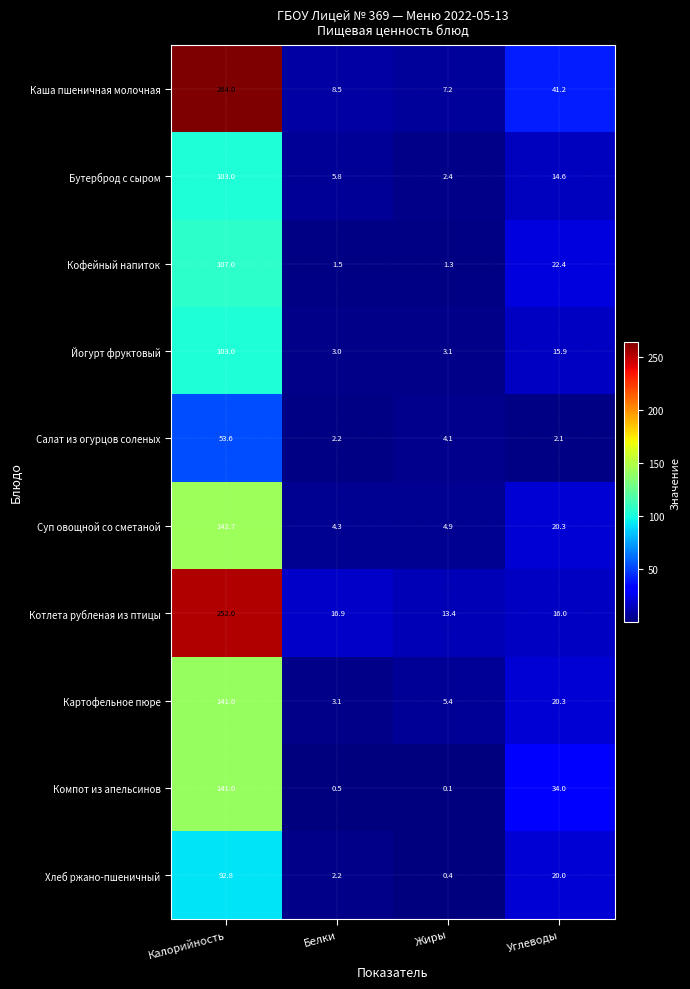

At how many categories does at least one series exceed 191?

1